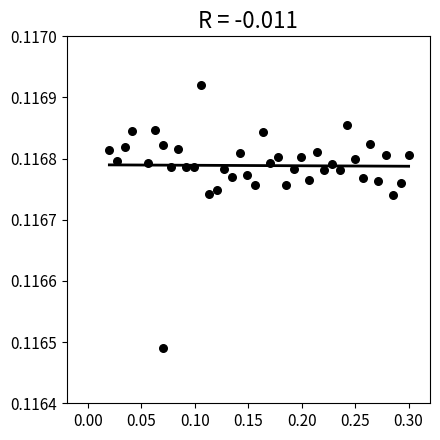

What is the range of X values (max minus min)?

0.3